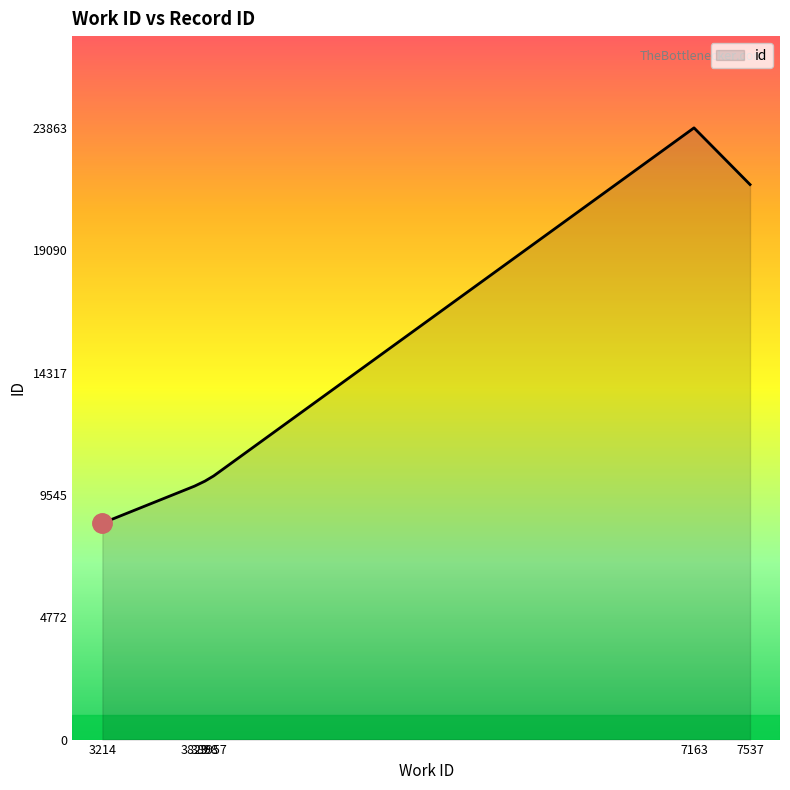

What is the minimum value shown in the chart?

8444